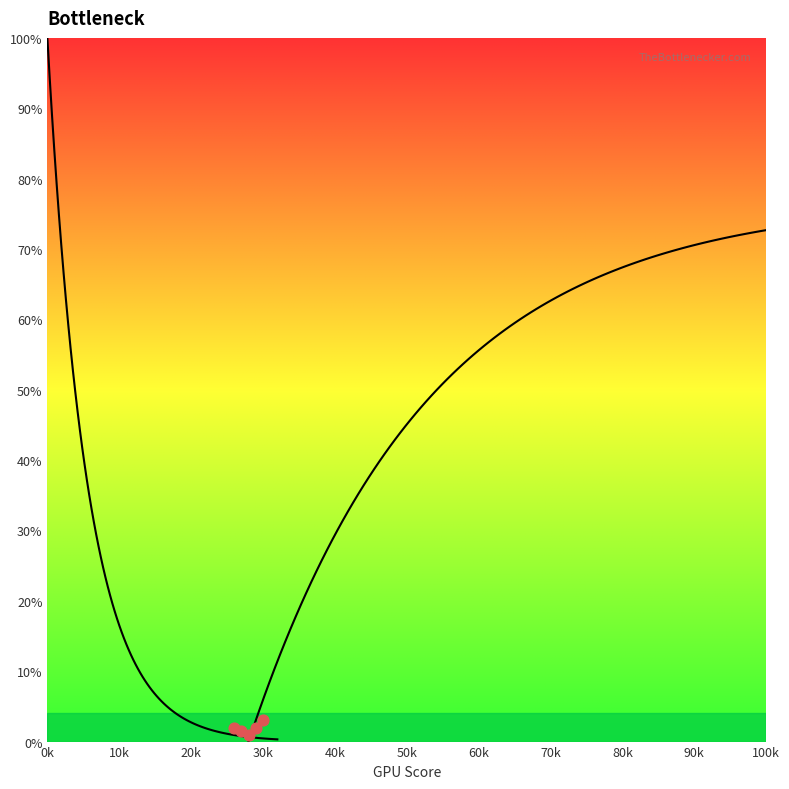

Approximately how many times larger is the value at 5 compared to 2?

0.8